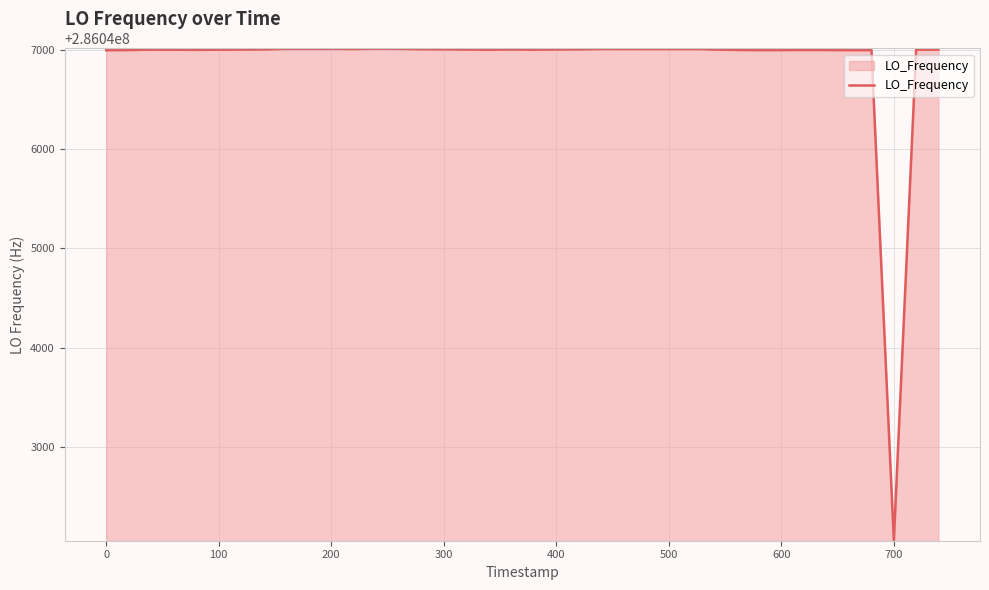

What is the difference between the second highest and minimum values?

4951.9